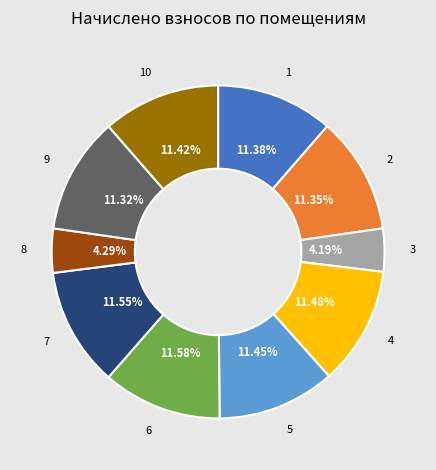

Is there any slice that represents more than half of the pie?

No